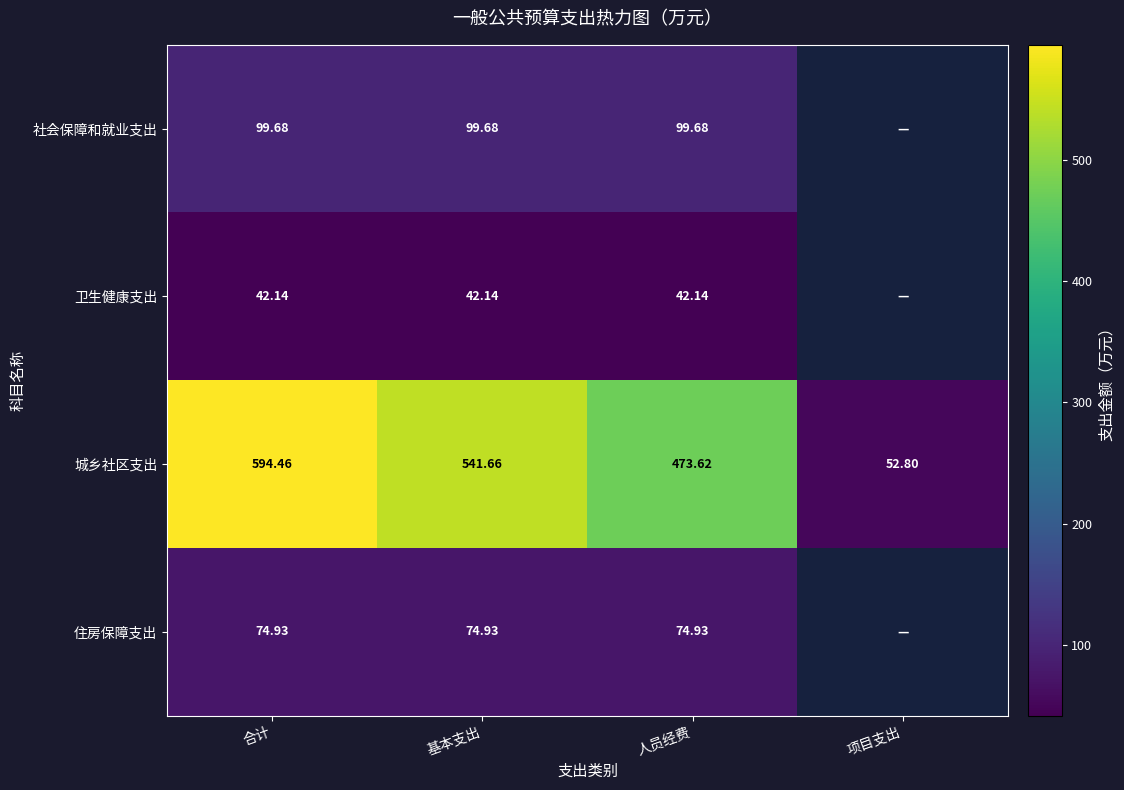

The value of 卫生健康支出 at 基本支出 is 42.1. True or false?

True